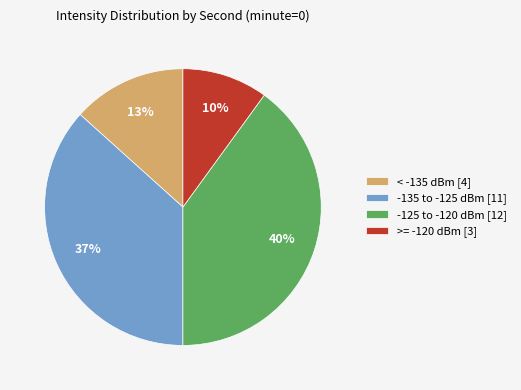

Which slice is the smallest?

>= -120 dBm [3]